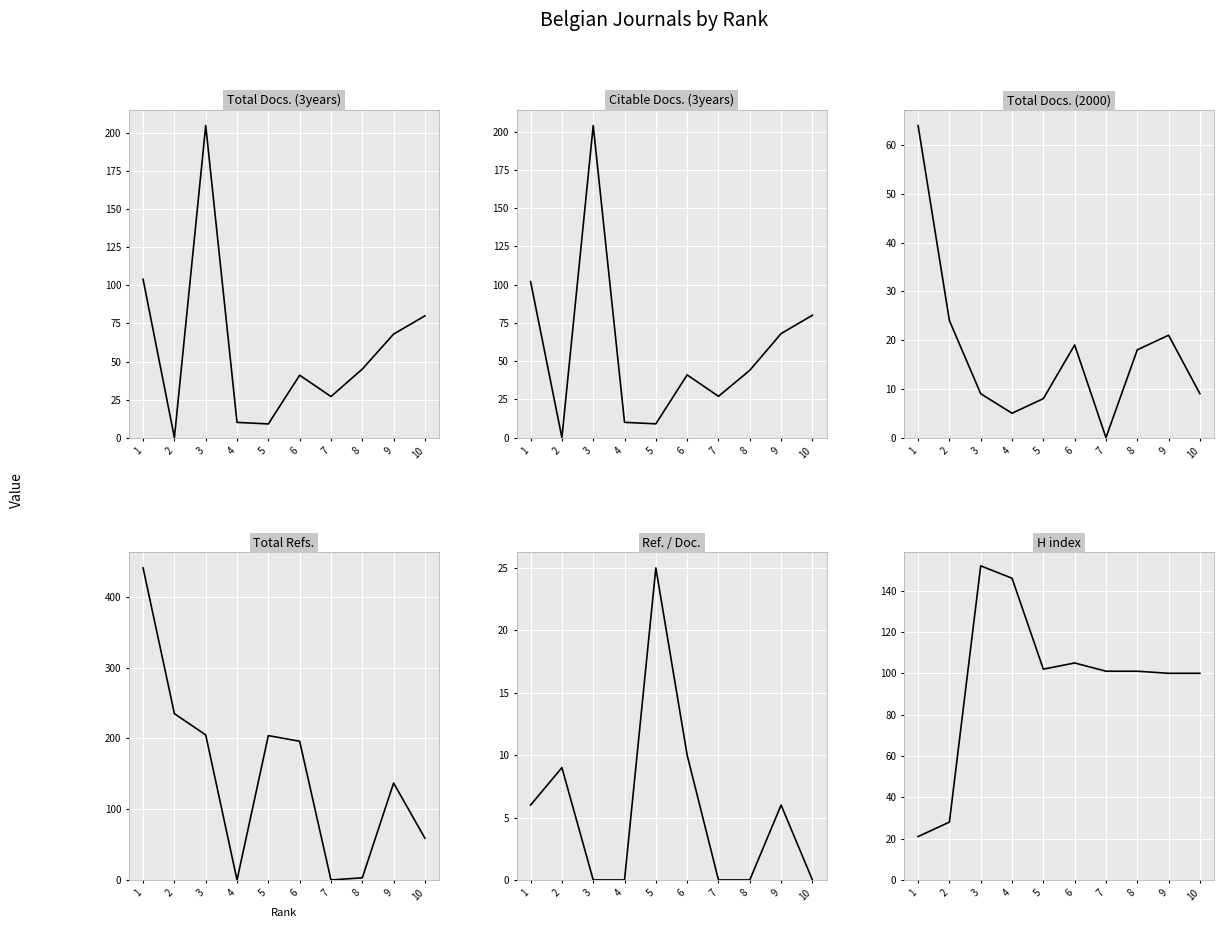

The Total Docs. (2000) series shows 24 at 2. True or false?

True